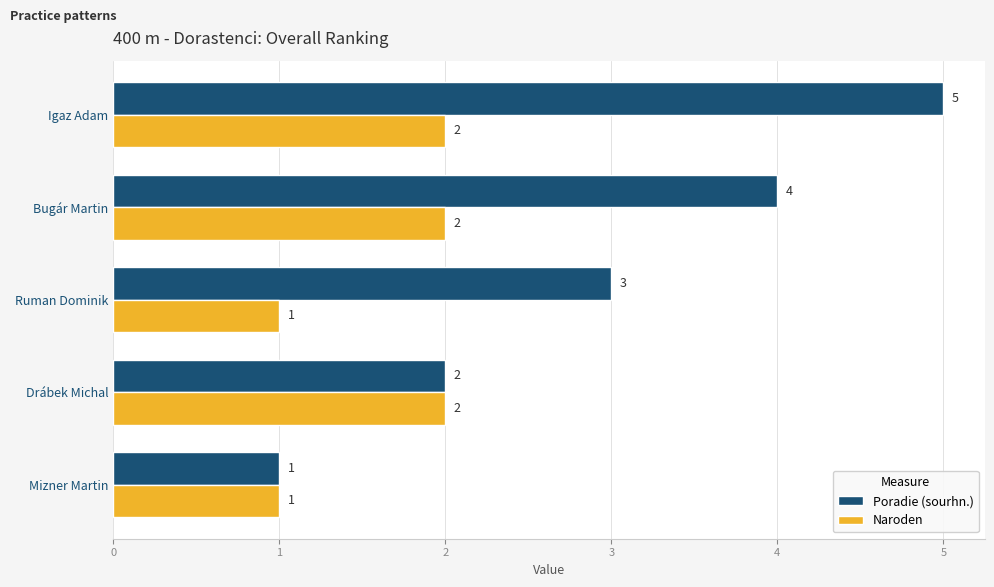

Rank the categories by Poradie (sourhn.) value from highest to lowest.

Igaz Adam, Bugár Martin, Ruman Dominik, Drábek Michal, Mizner Martin